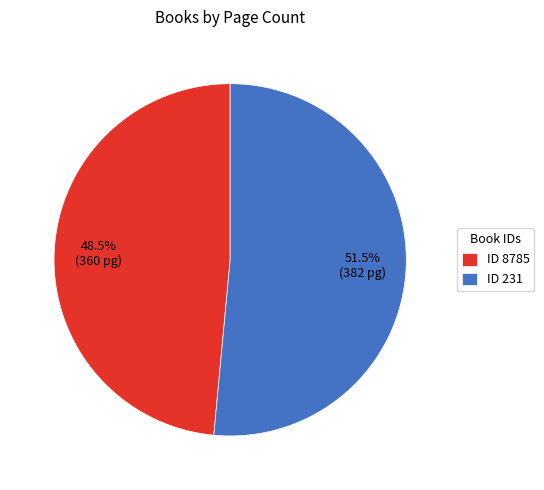

Combined, what portion of the pie is ID 8785 and ID 231?

100.0%